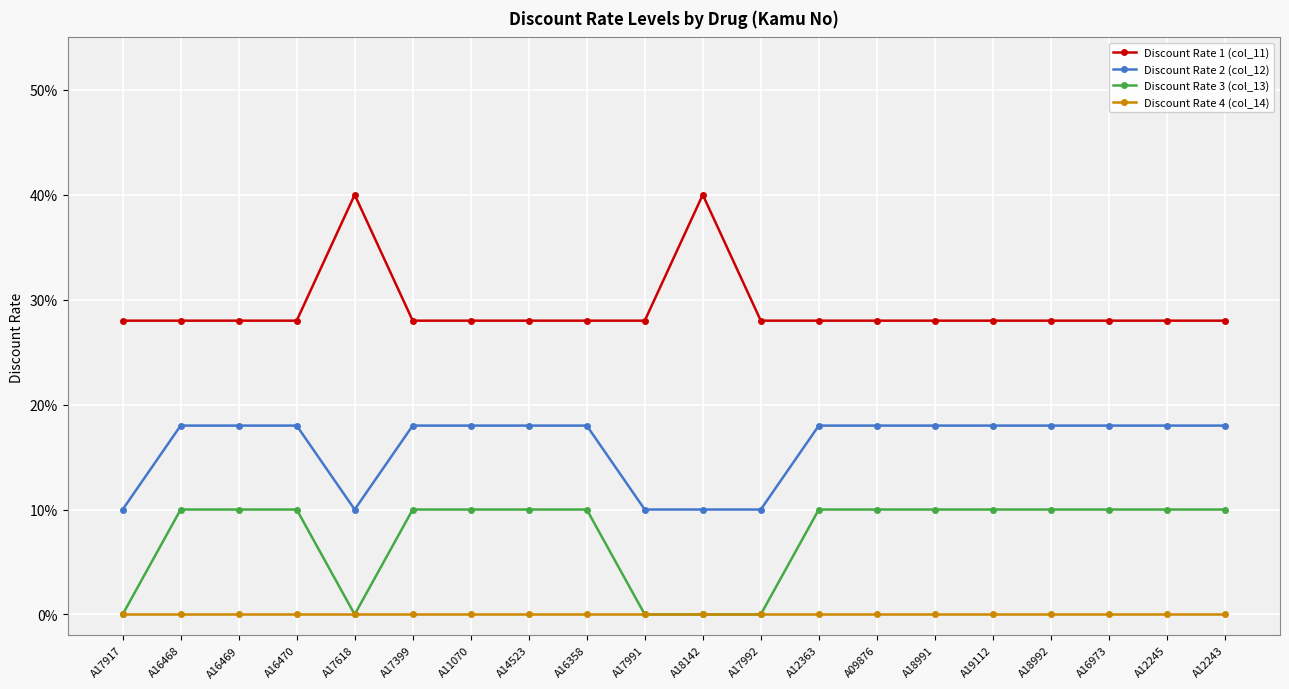

List the series in order of their peak value, lowest first.

Discount Rate 4 (col_14), Discount Rate 3 (col_13), Discount Rate 2 (col_12), Discount Rate 1 (col_11)